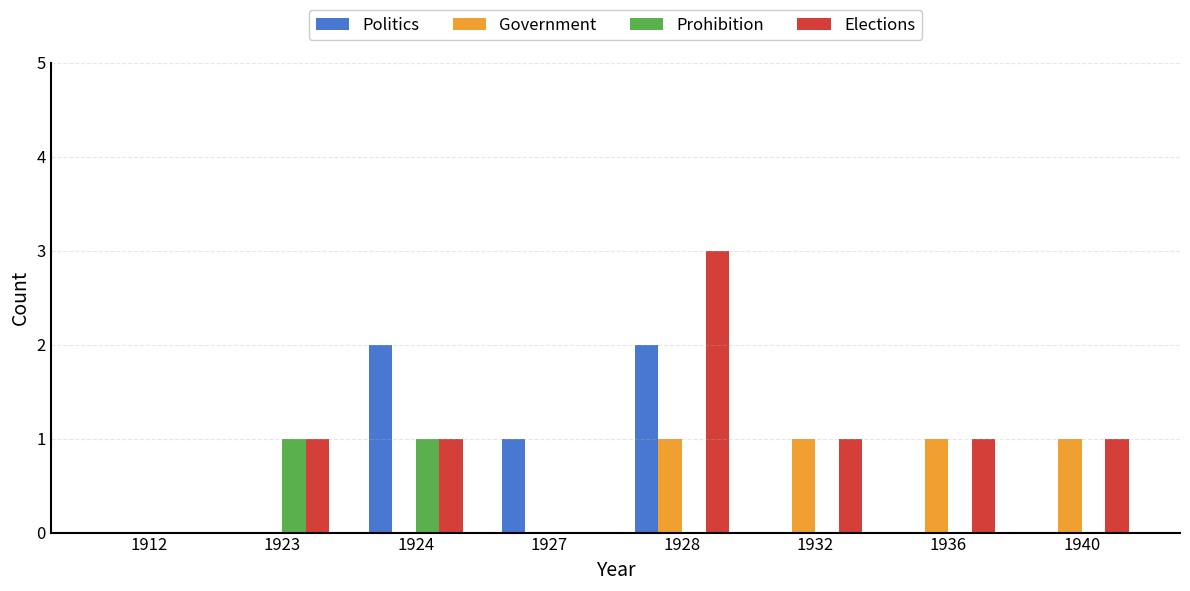

What are all the series names shown in the legend?

Politics, Government, Prohibition, Elections